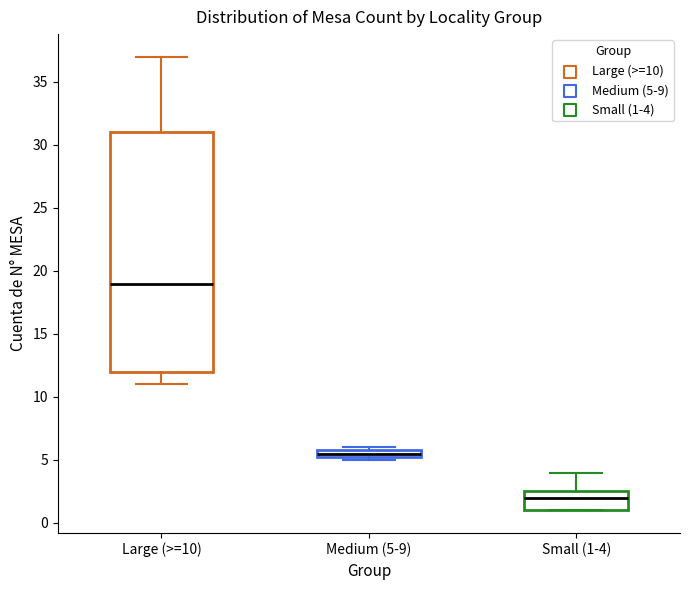

Where is the upper edge of the box for Medium (5-9) on the y-axis? The values are not printed on the chart, so give them approximately, as read against the axis.

6.0